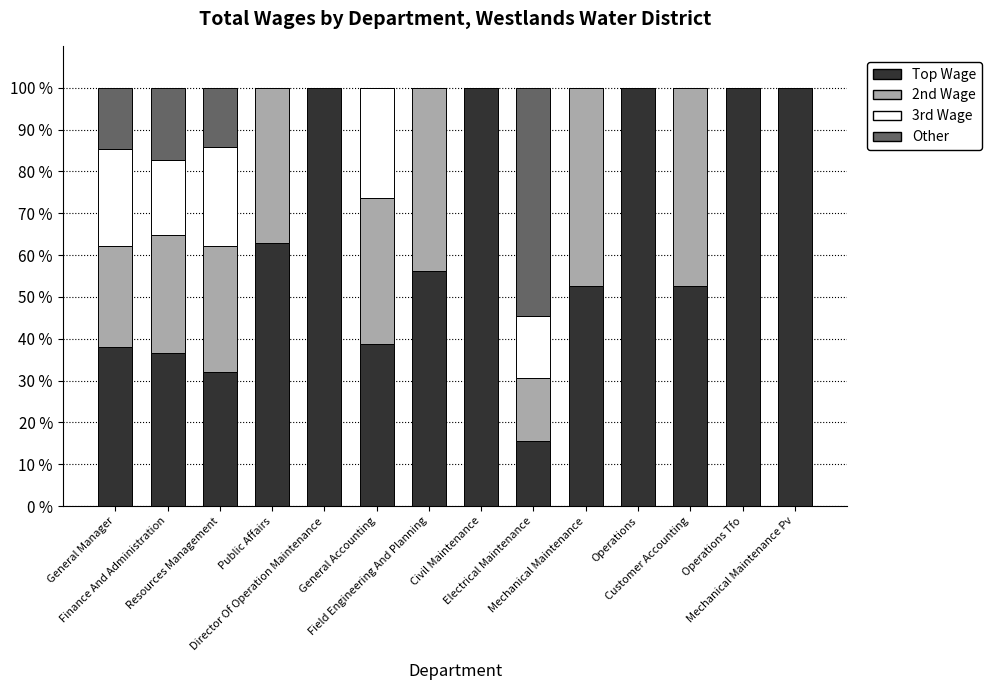

What is the sum of all Top Wage values?

885.2